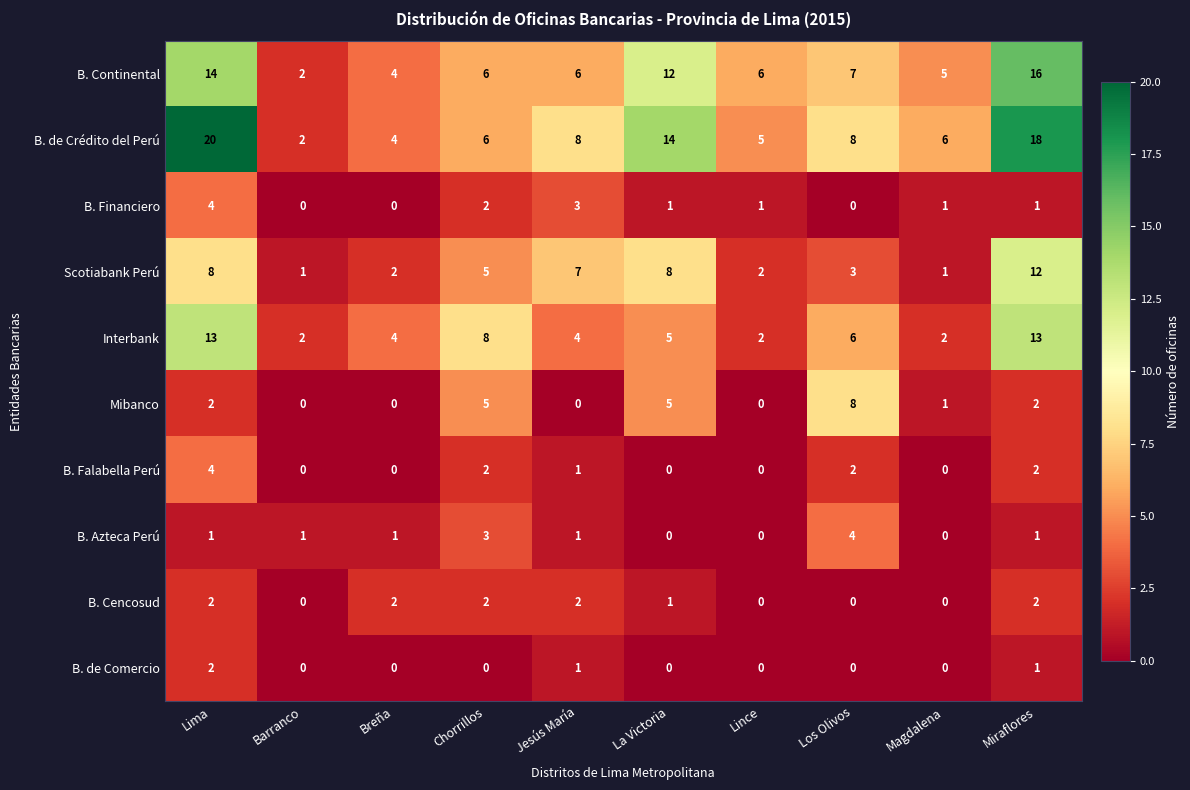

Count the number of categories in the chart.

10